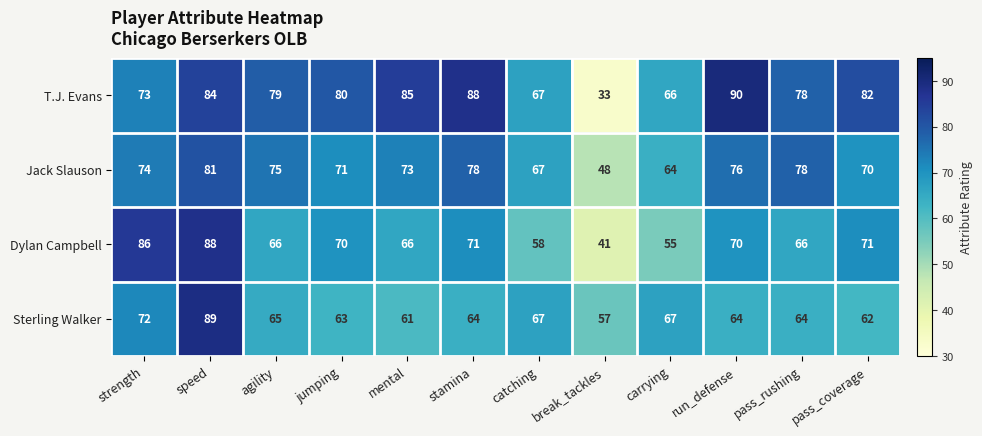

Which series has the largest total across all categories?

T.J. Evans